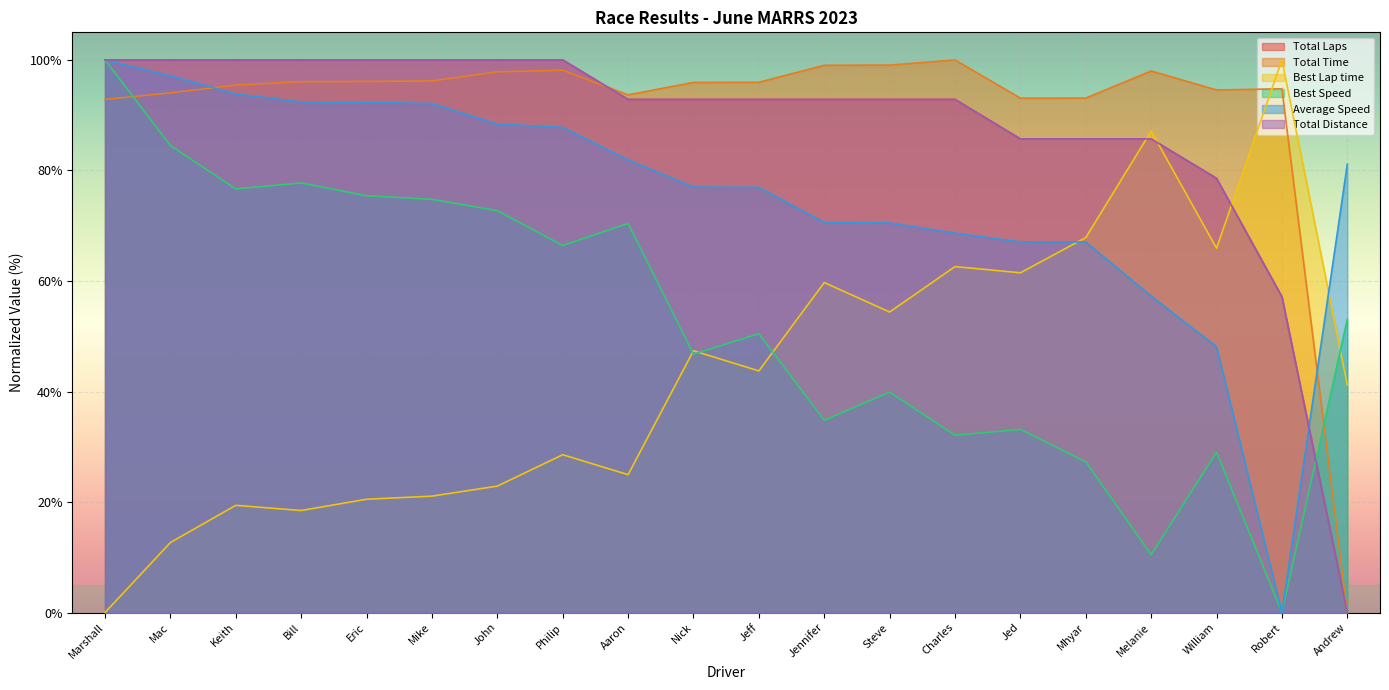

How many lines are shown in the chart?

6